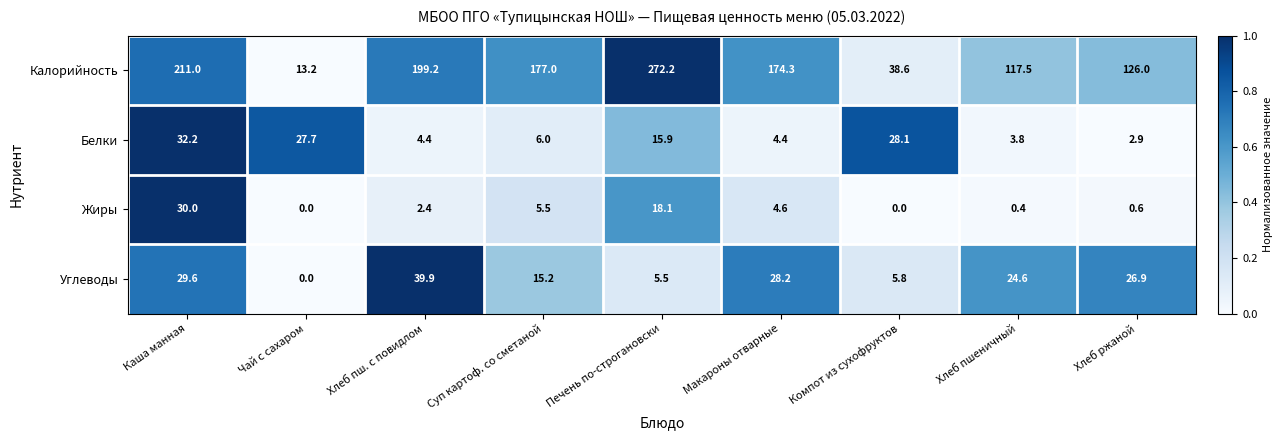

Is it true that Углеводы equals 6.1 at Суп картоф. со сметаной?

False